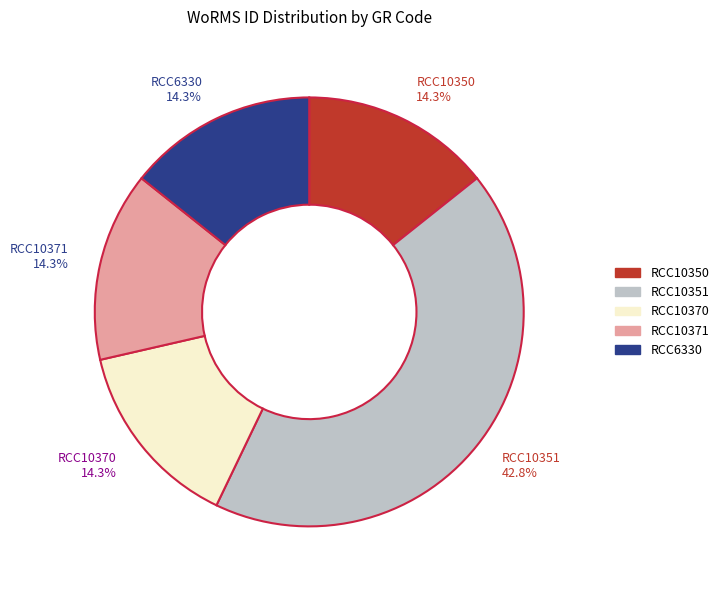

Combined, what portion of the pie is RCC10350 and RCC6330?

28.6%